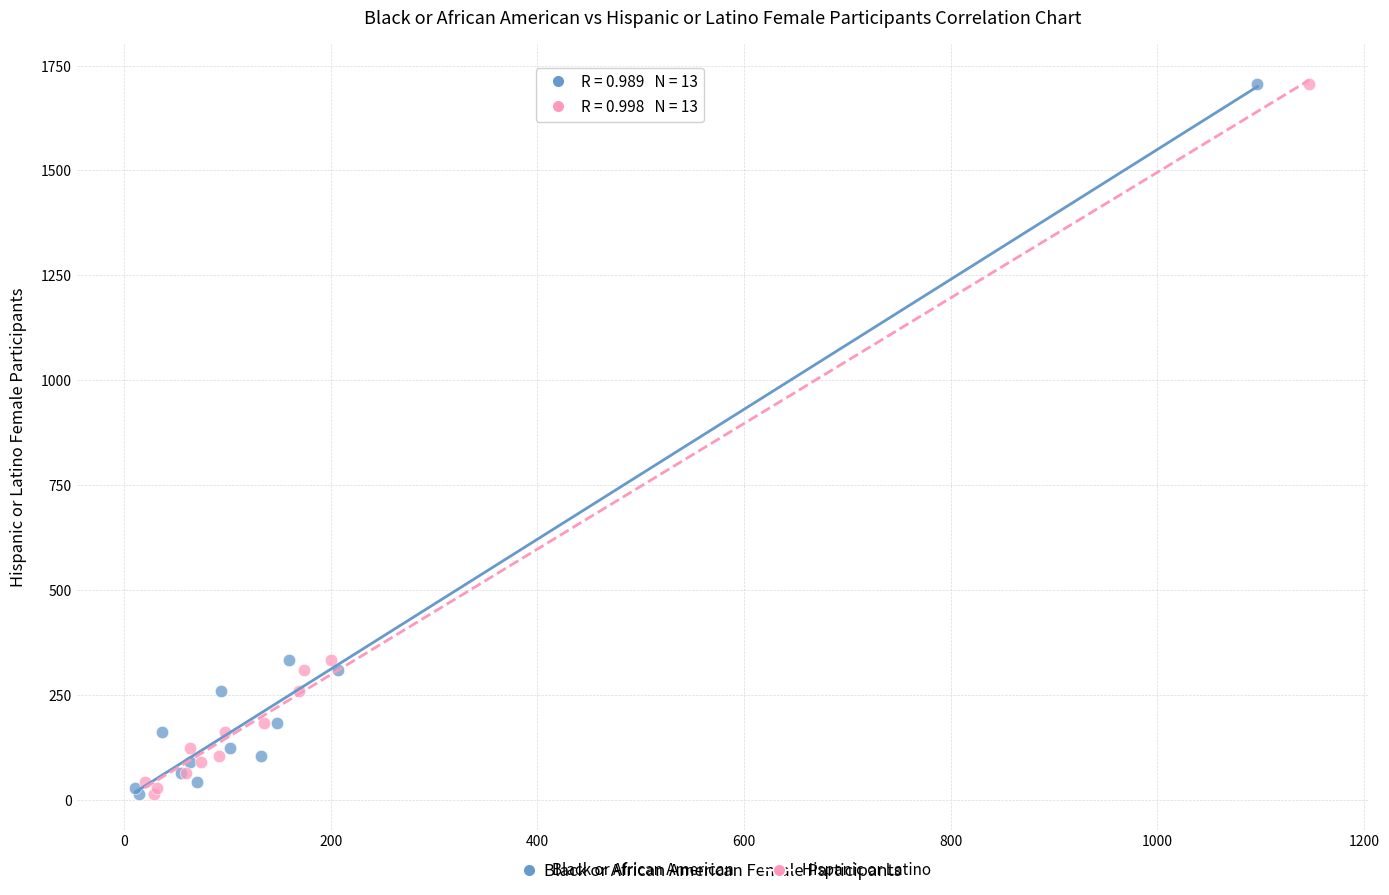

What are all the series names shown in the legend?

Black or African American, Hispanic or Latino